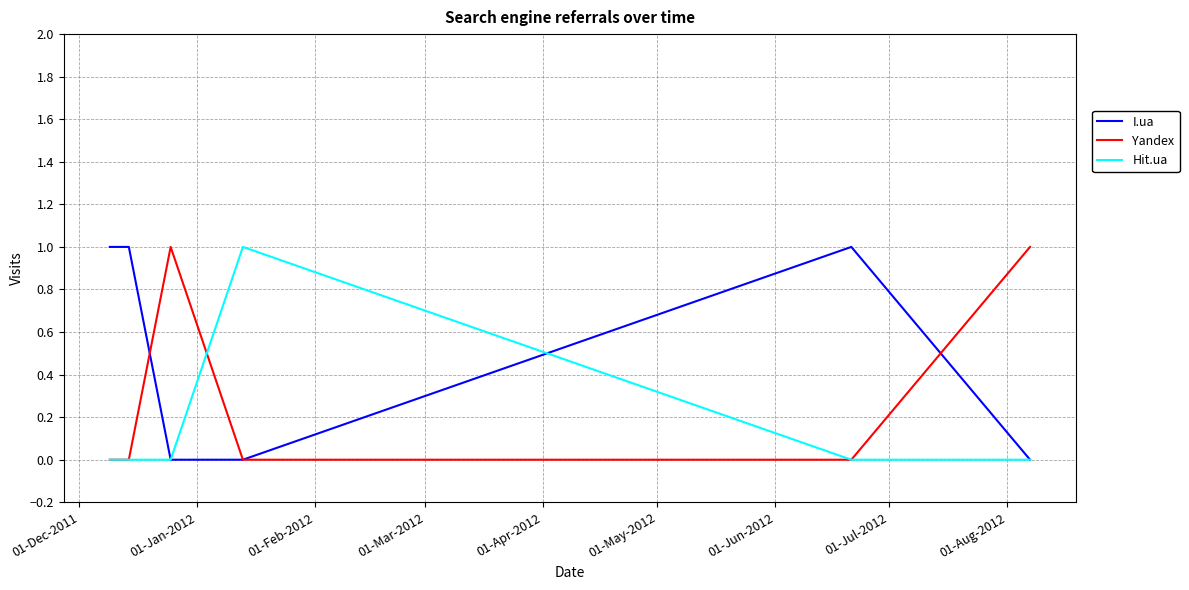

Which series has the largest total across all categories?

I.ua